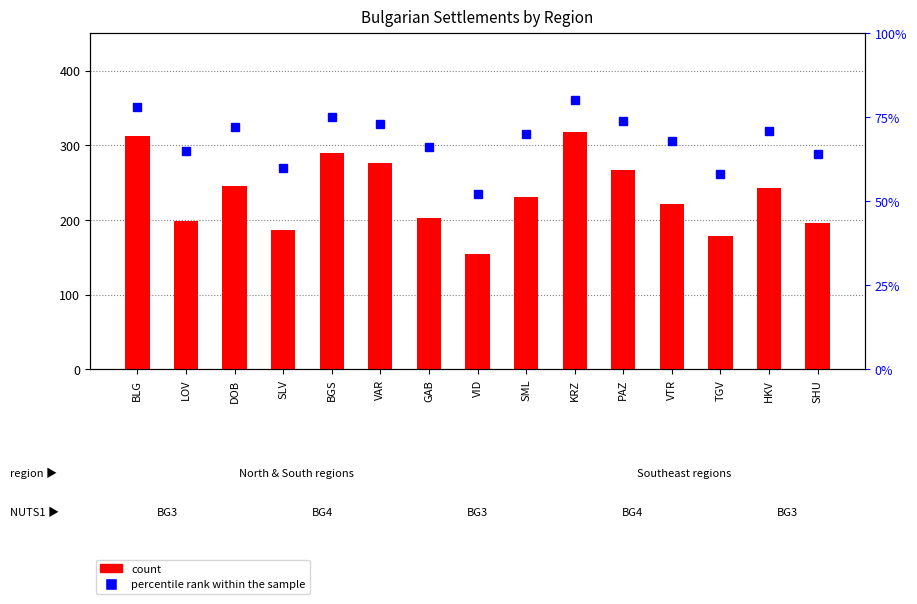

How many series are shown in this chart?

2